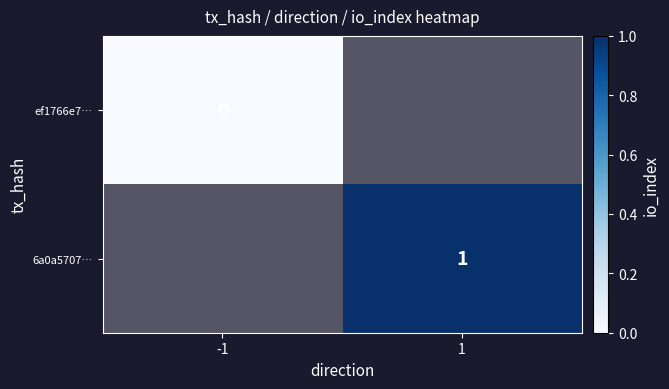

The 6a0a5707… series shows 0 at 1. True or false?

False